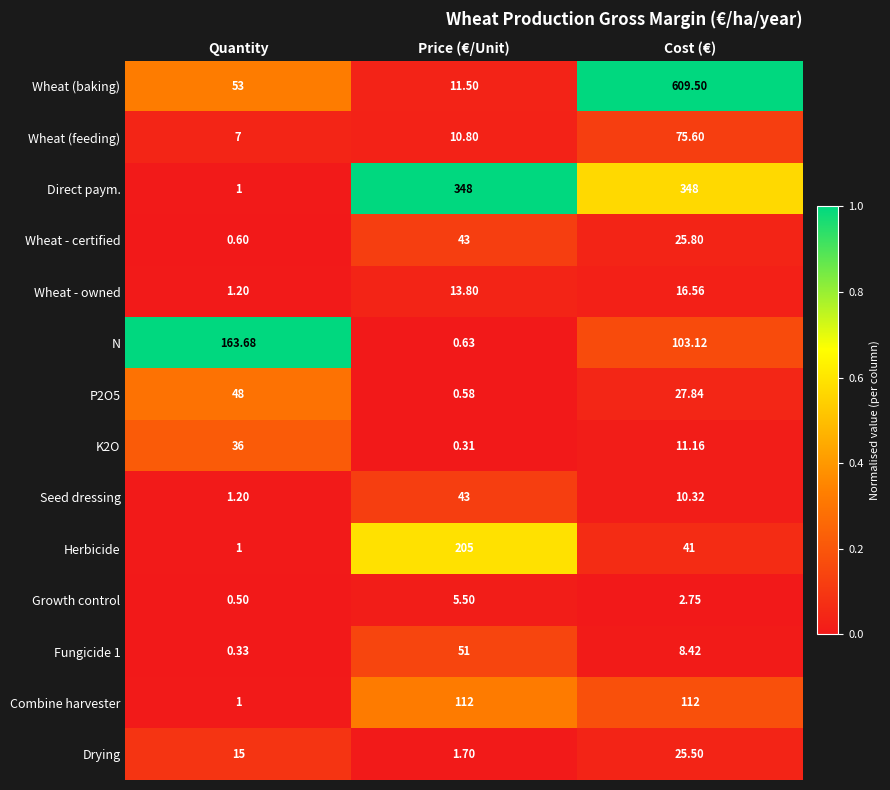

Which series has the largest total across all categories?

Direct paym.